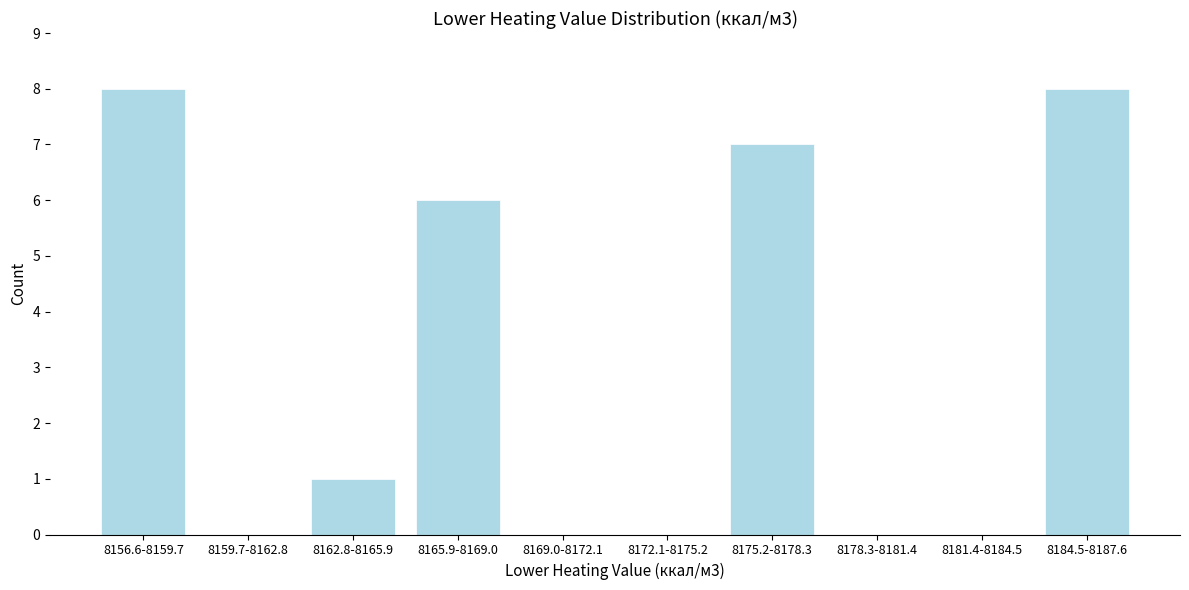

Reading left to right, extract all data points from this chart.

8156.6-8159.7=8	8159.7-8162.8=0	8162.8-8165.9=1	8165.9-8169.0=6	8169.0-8172.1=0	8172.1-8175.2=0	8175.2-8178.3=7	8178.3-8181.4=0	8181.4-8184.5=0	8184.5-8187.6=8